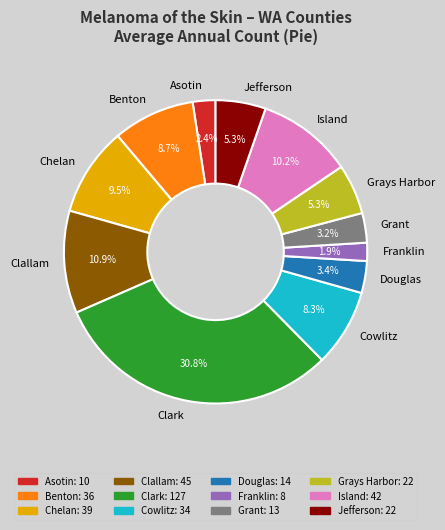

To the nearest percent, what percentage of the pie is Clallam?

11%